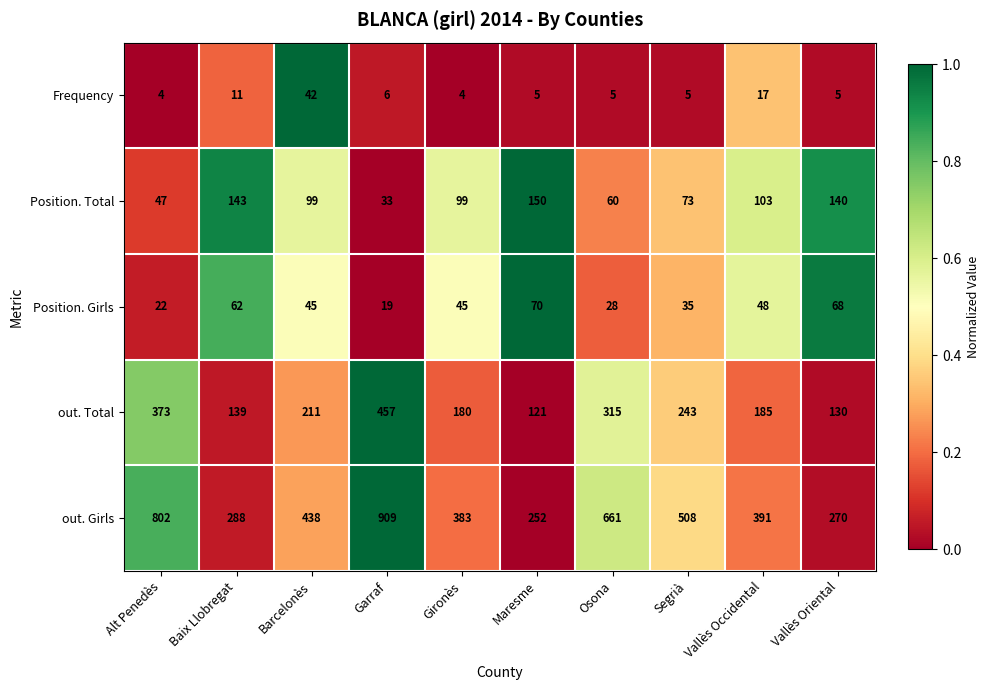

At which label is Frequency closest to 23?

Vallès Occidental